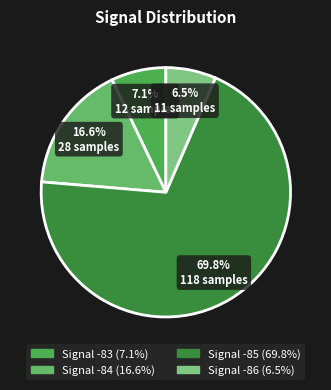

To the nearest percent, what is the average slice percentage?

25%